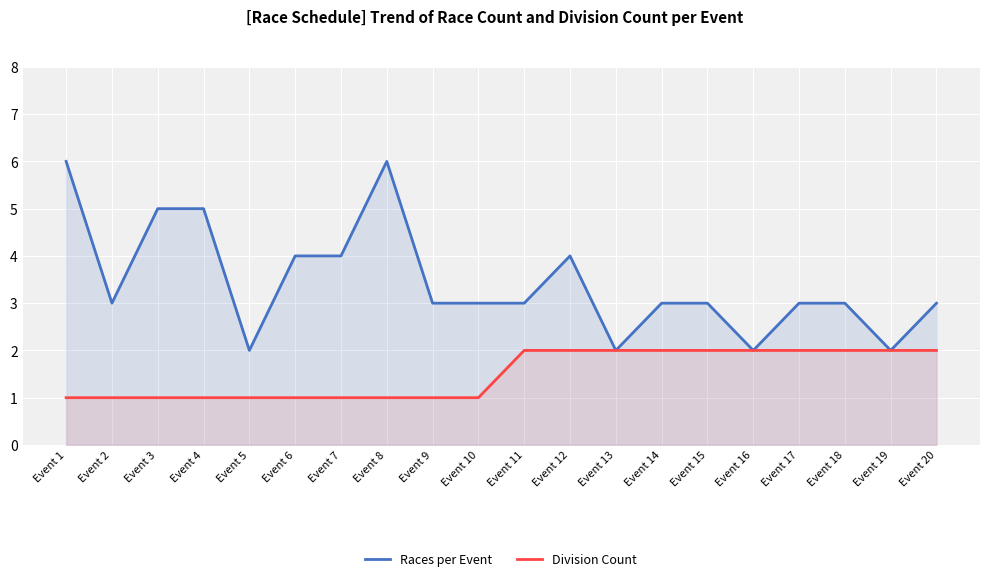

True or false: Division Count has more than 2 points higher than both neighbors.

False